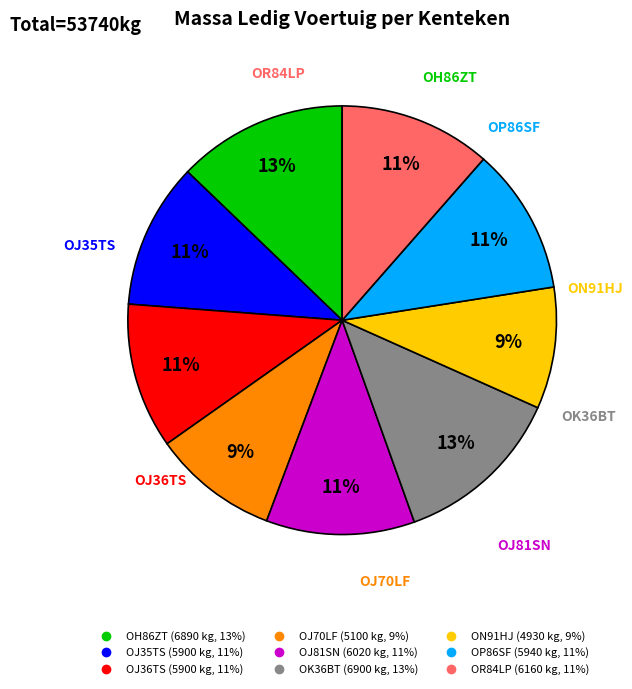

What percentage is the OR84LP slice, to the nearest percent?

11%